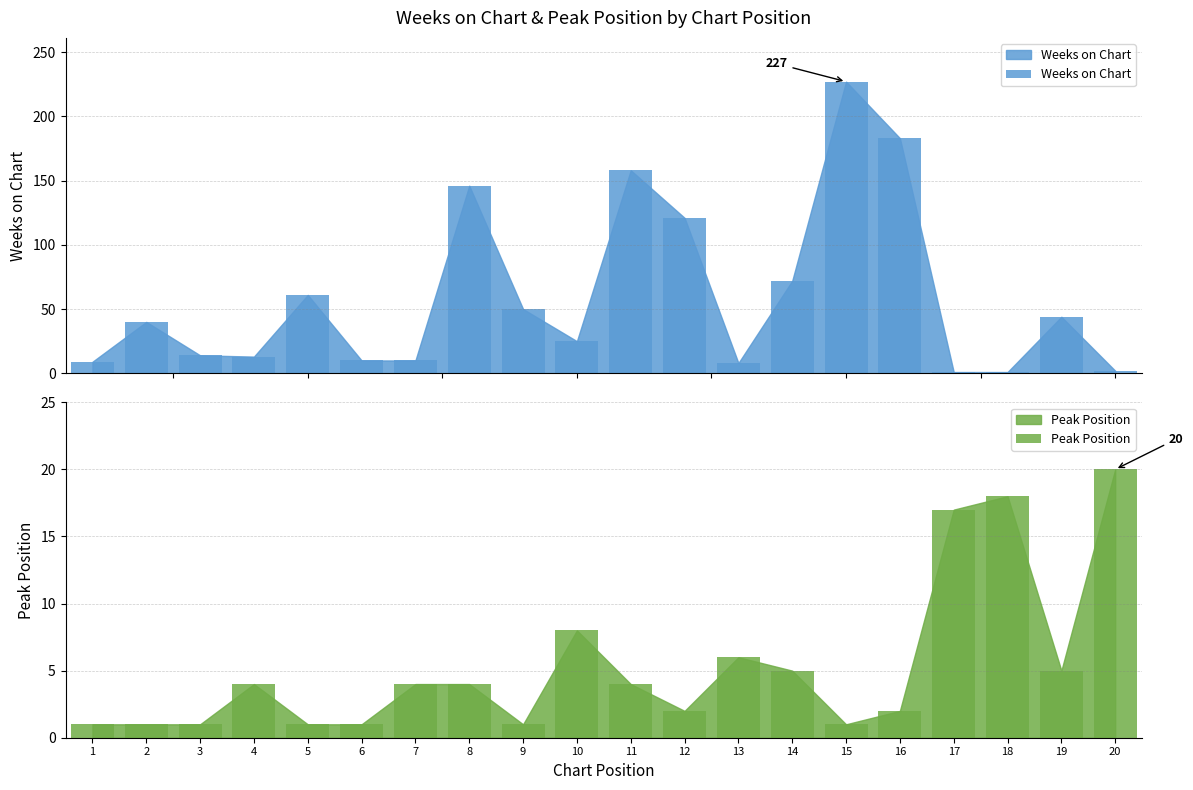

At which label does Peak Position first exceed 4?

10